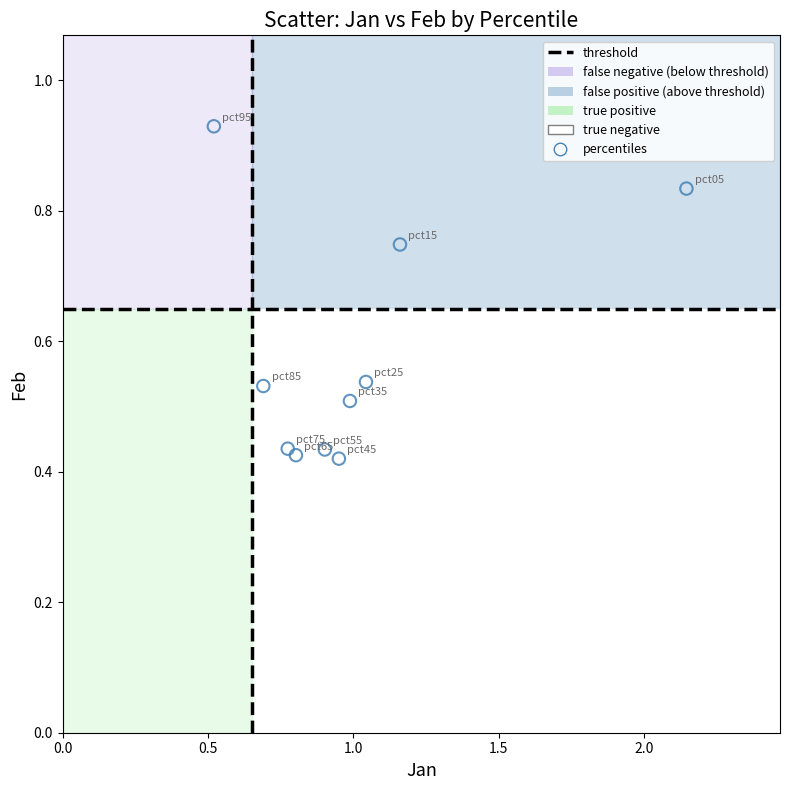

What is the average Y value?

0.6